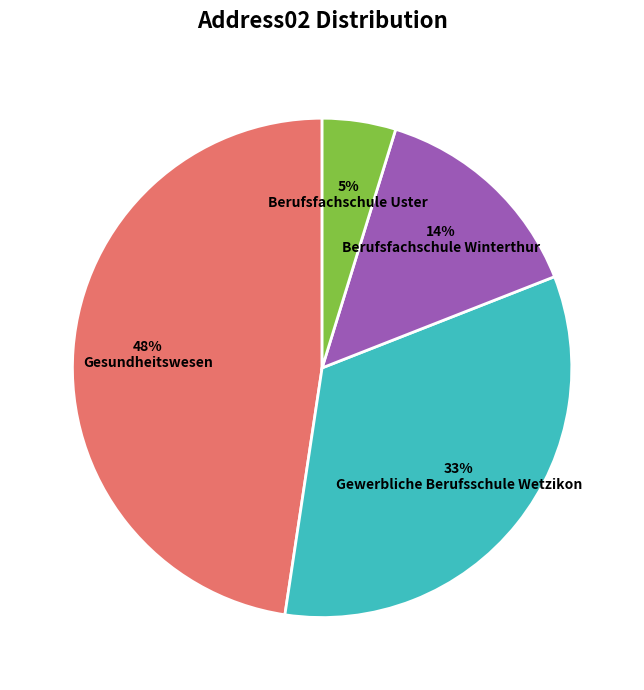

To the nearest percent, what is the difference between the largest and smallest slice percentages?

43%